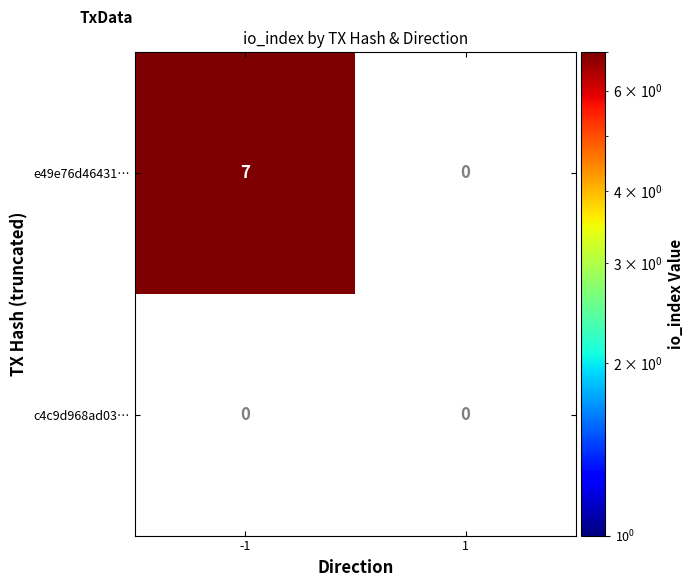

At which category is the sum across all series the highest?

-1